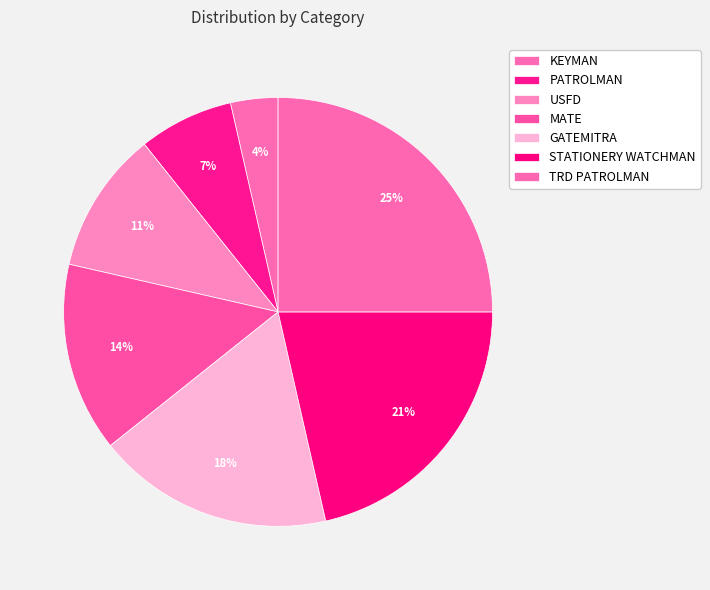

Count the number of slices in the pie.

7